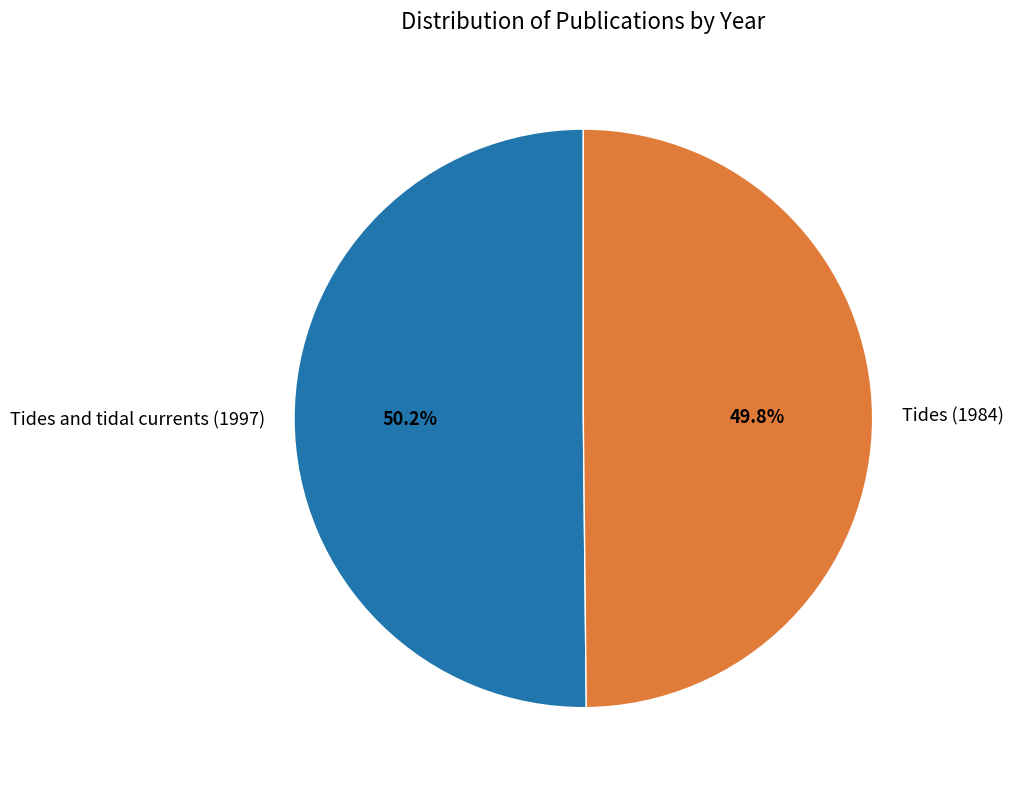

Approximately how many times larger is the value at Tides and tidal currents (1997) compared to Tides (1984)?

1.0